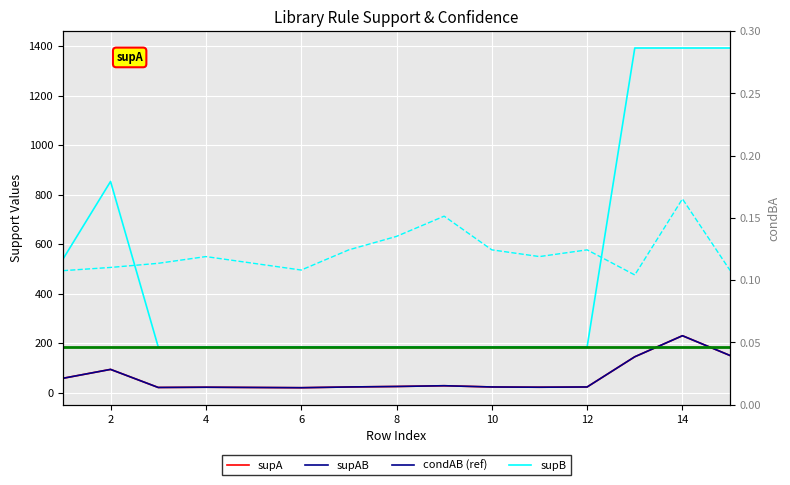

Which has a higher value, 10 or 12?

12